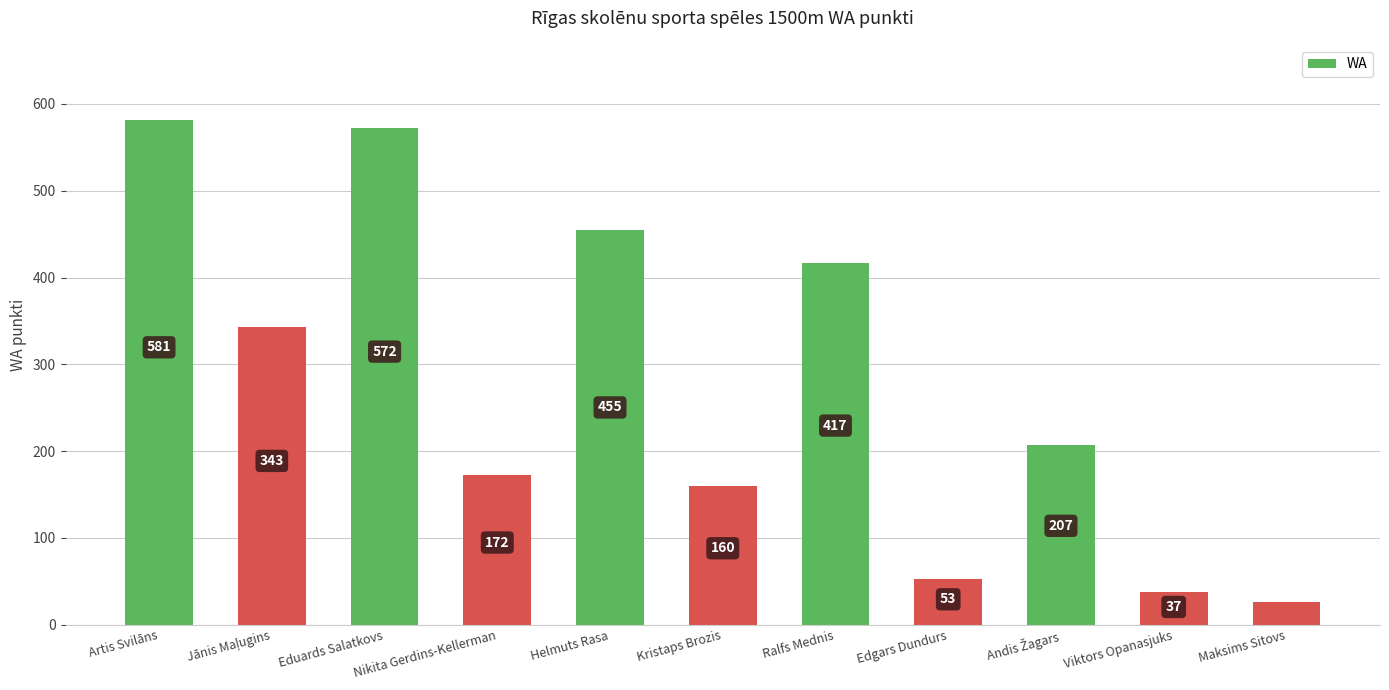

The chart shows a value of 8 at Viktors Opanasjuks. True or false?

False